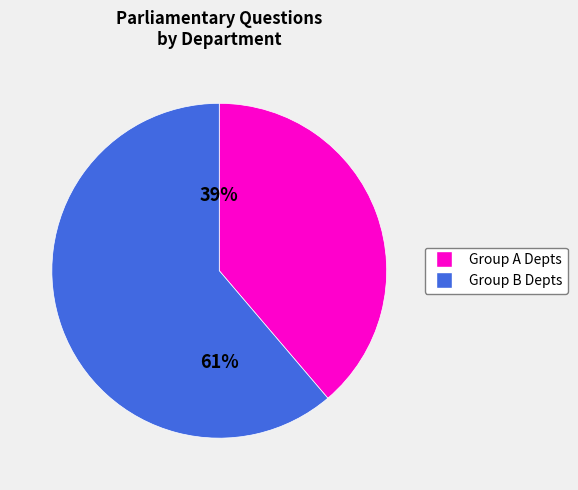

Is there any slice that represents more than half of the pie?

Yes